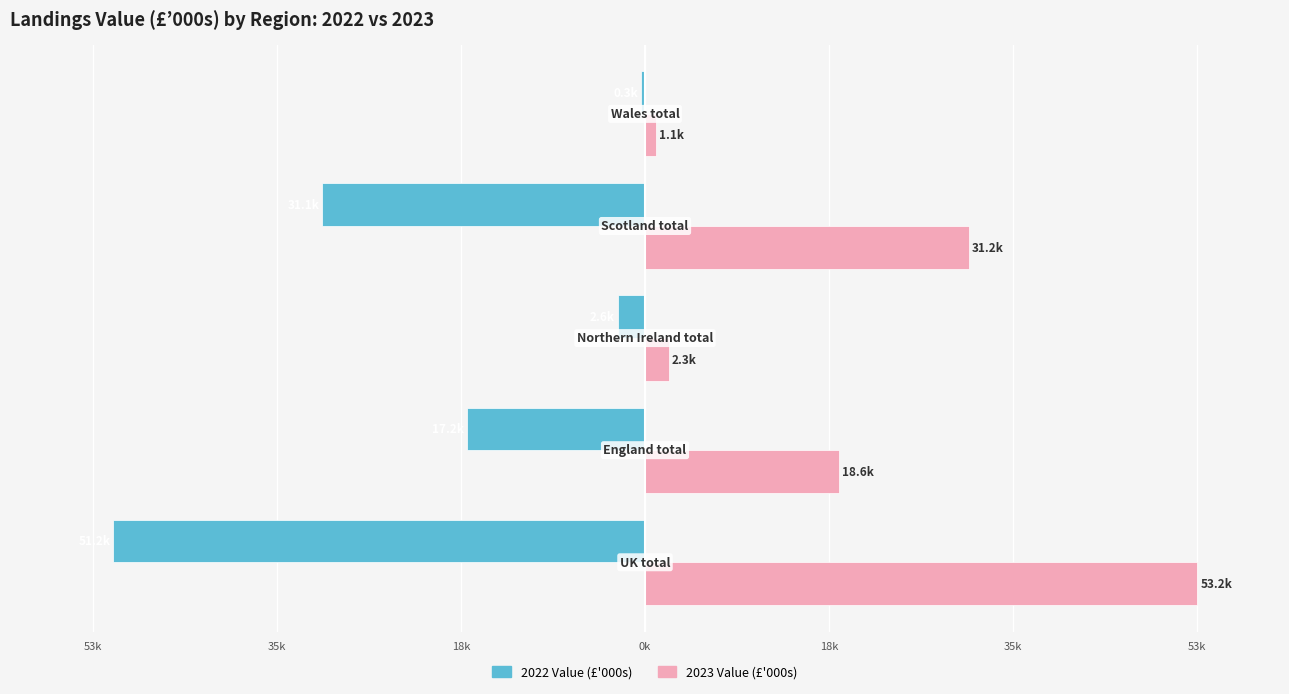

What are all the series names shown in the legend?

2022 Value (£'000s), 2023 Value (£'000s)